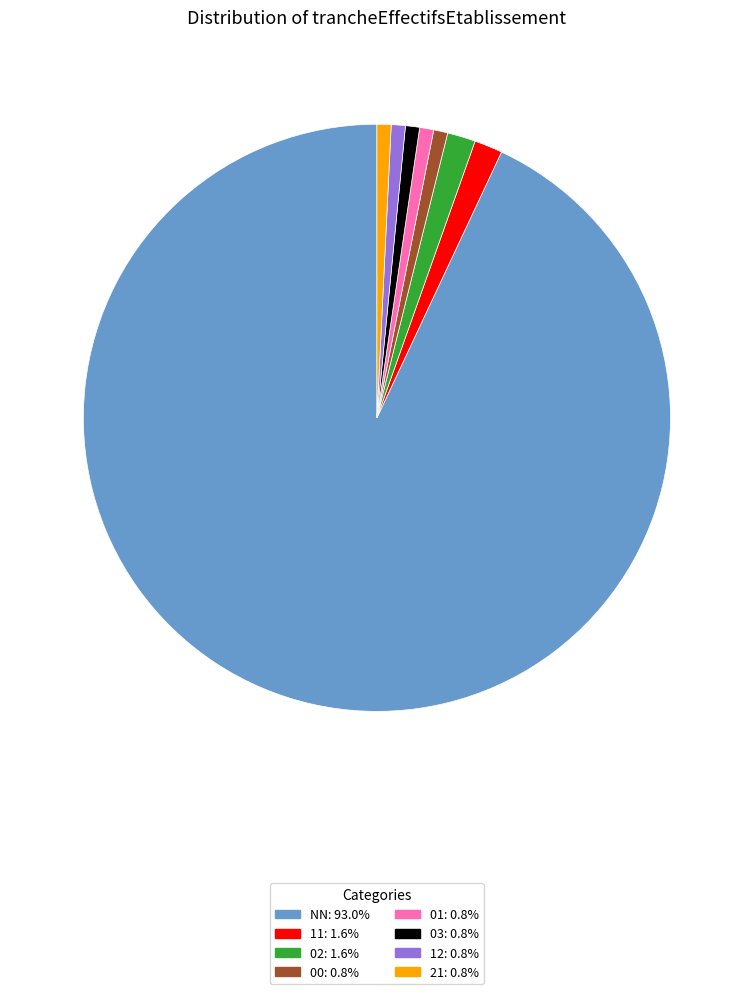

How many slices are in this pie chart?

8